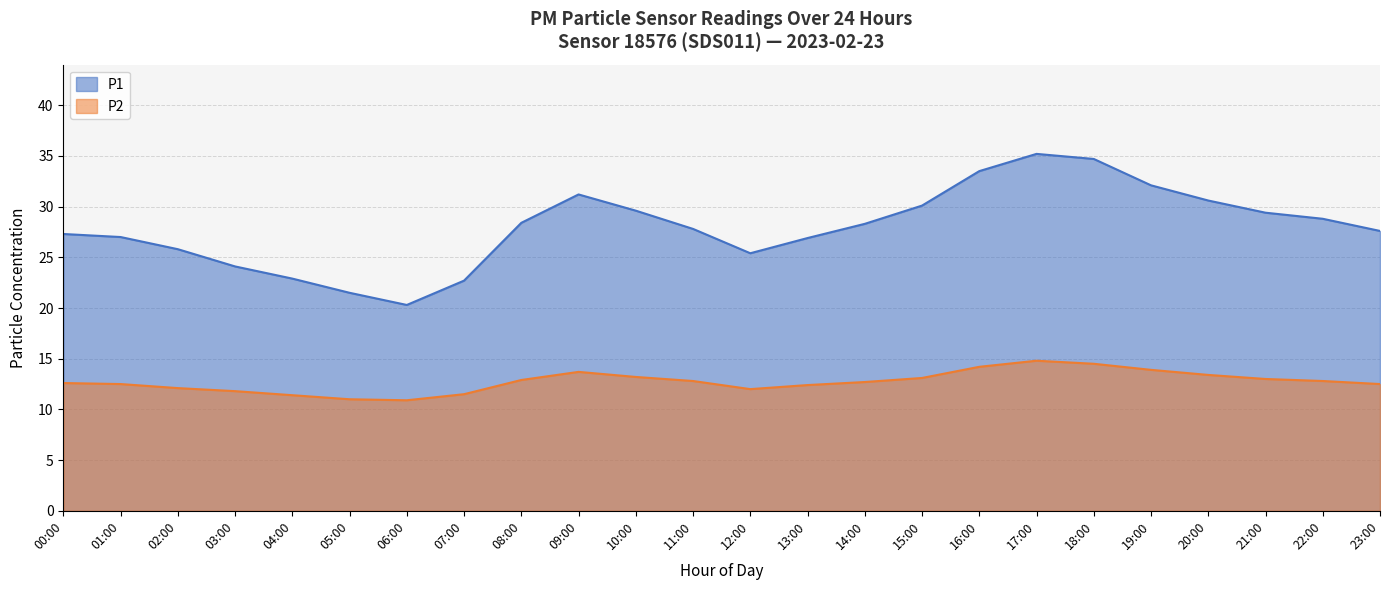

True or false: P2 has a value of 5.9 at 21:00.

False